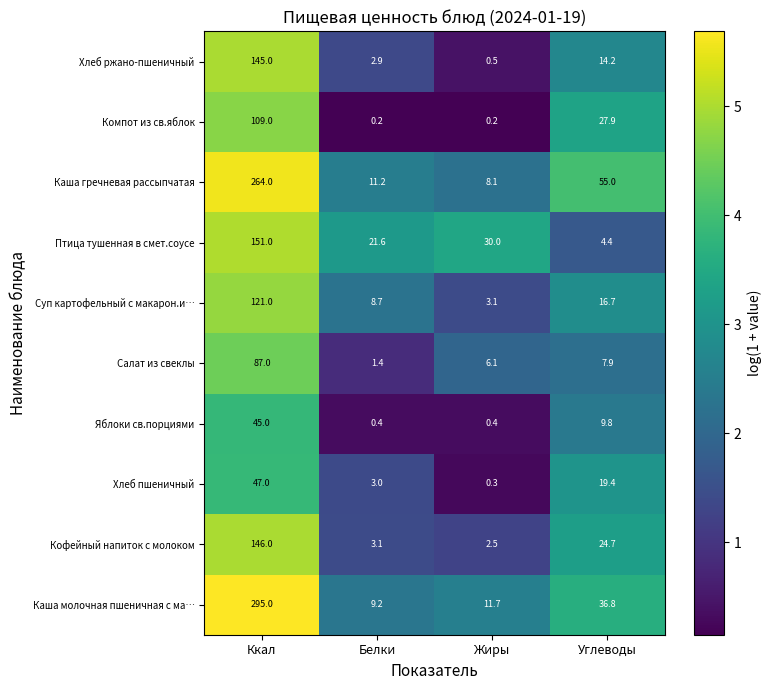

What is the difference between the second highest and minimum values in the Хлеб ржано-пшеничный series?

13.7